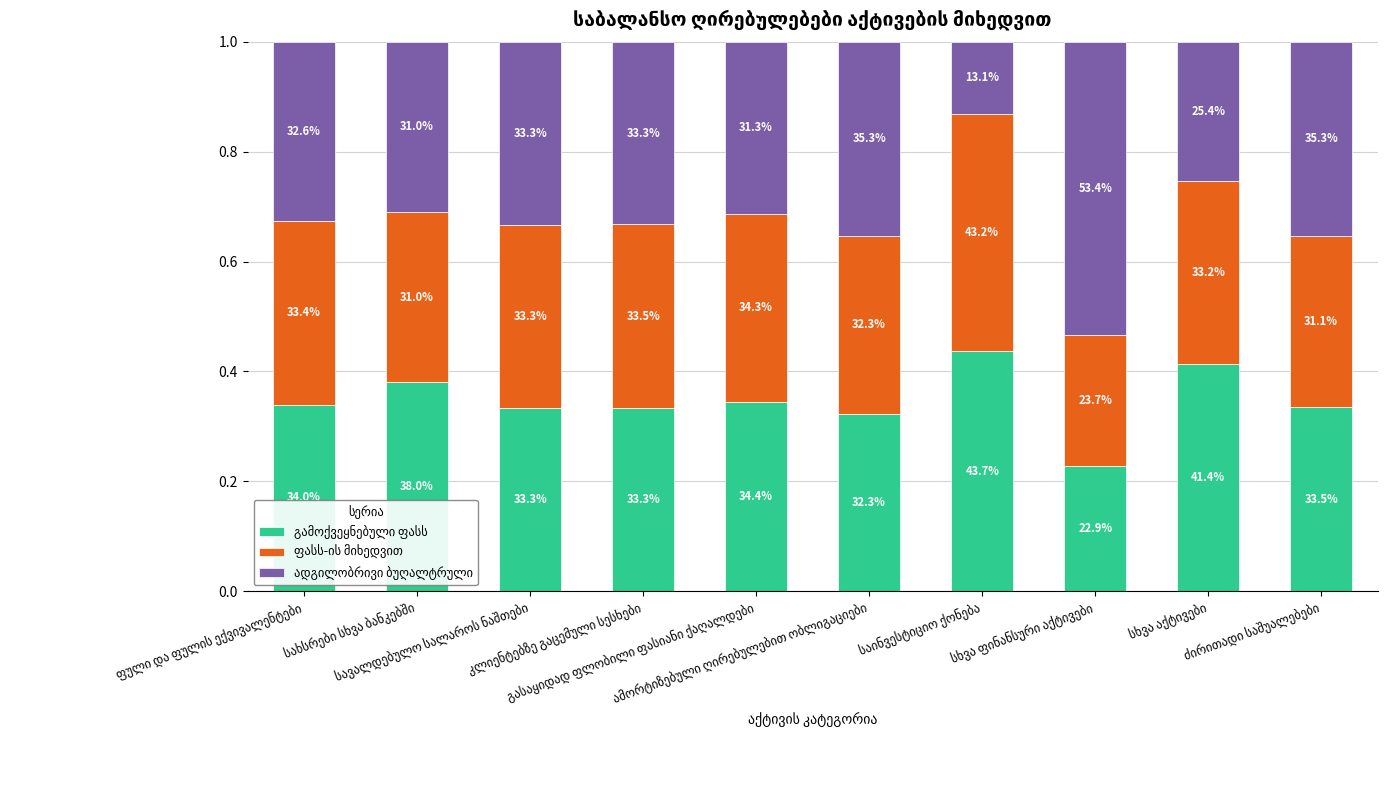

What is the total value across all series at სხვა ფინანსური აქტივები?

1.0